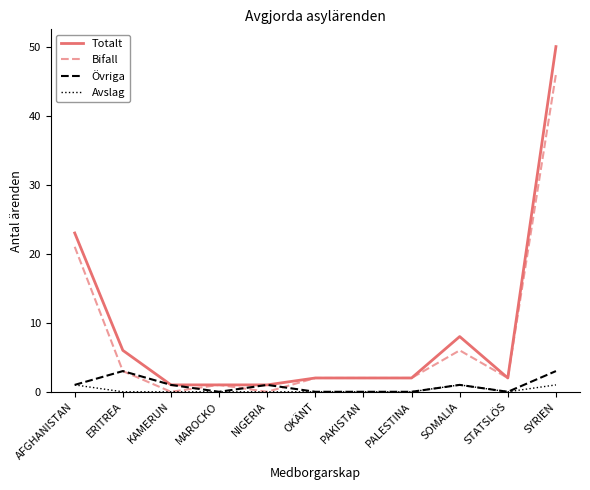

What position from the left is STATSLÖS?

10